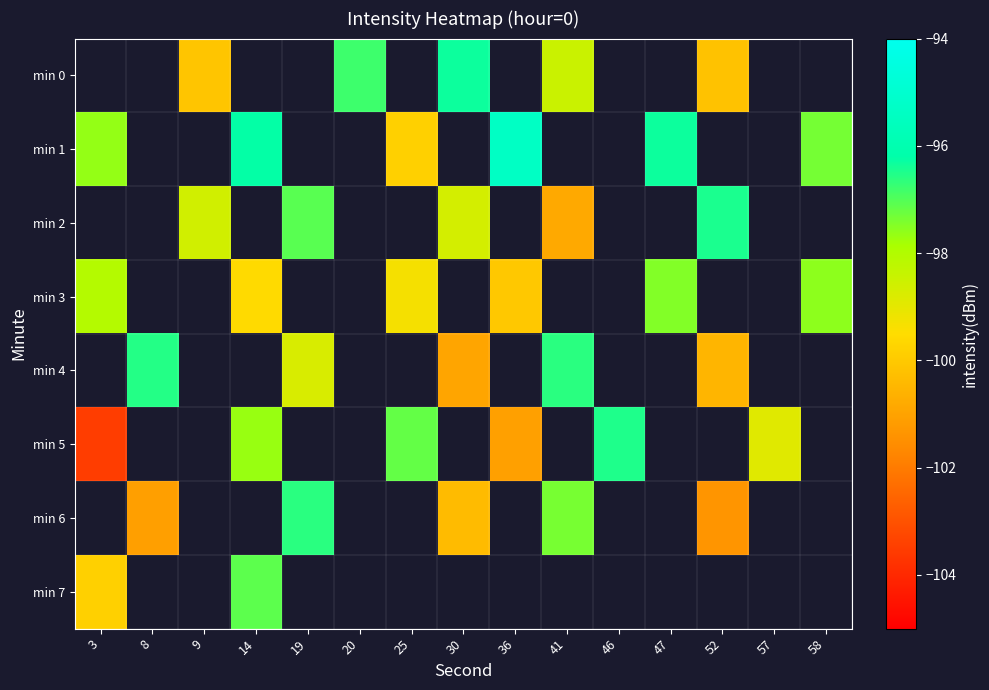

Where does the min 6 series first go above -100?

19